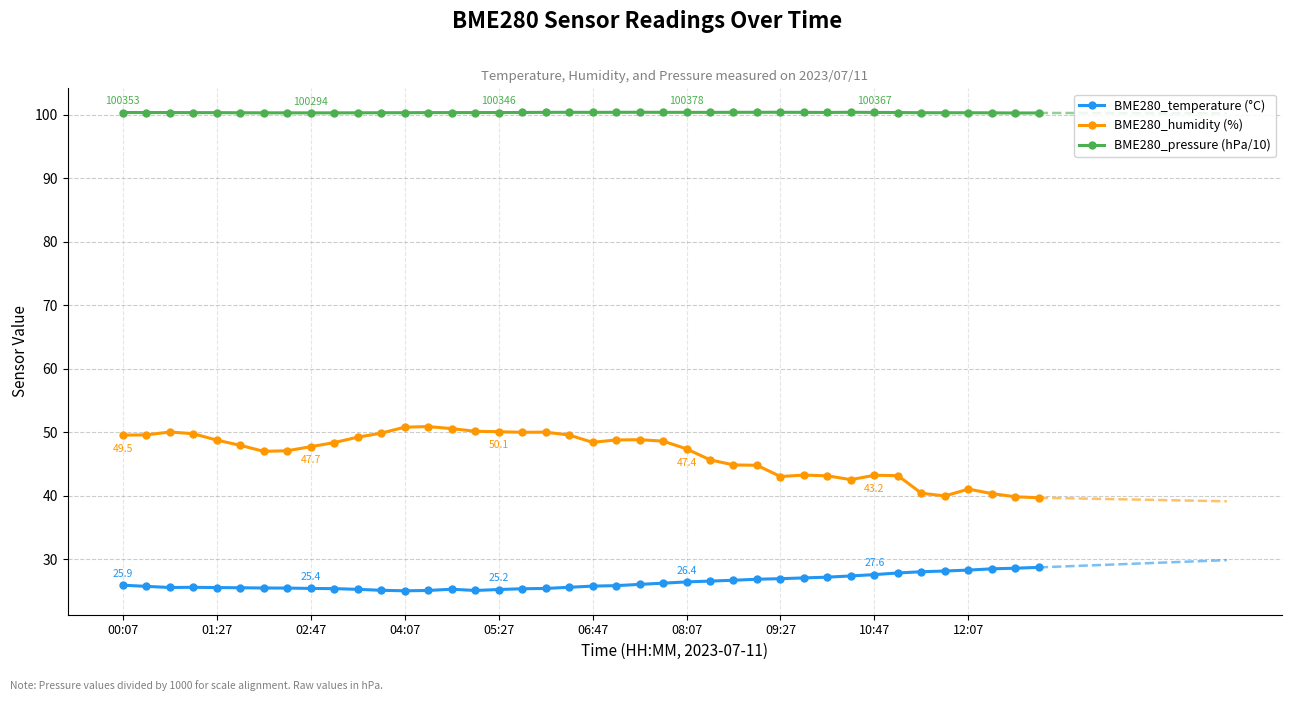

How many categories are shown in the chart?

40